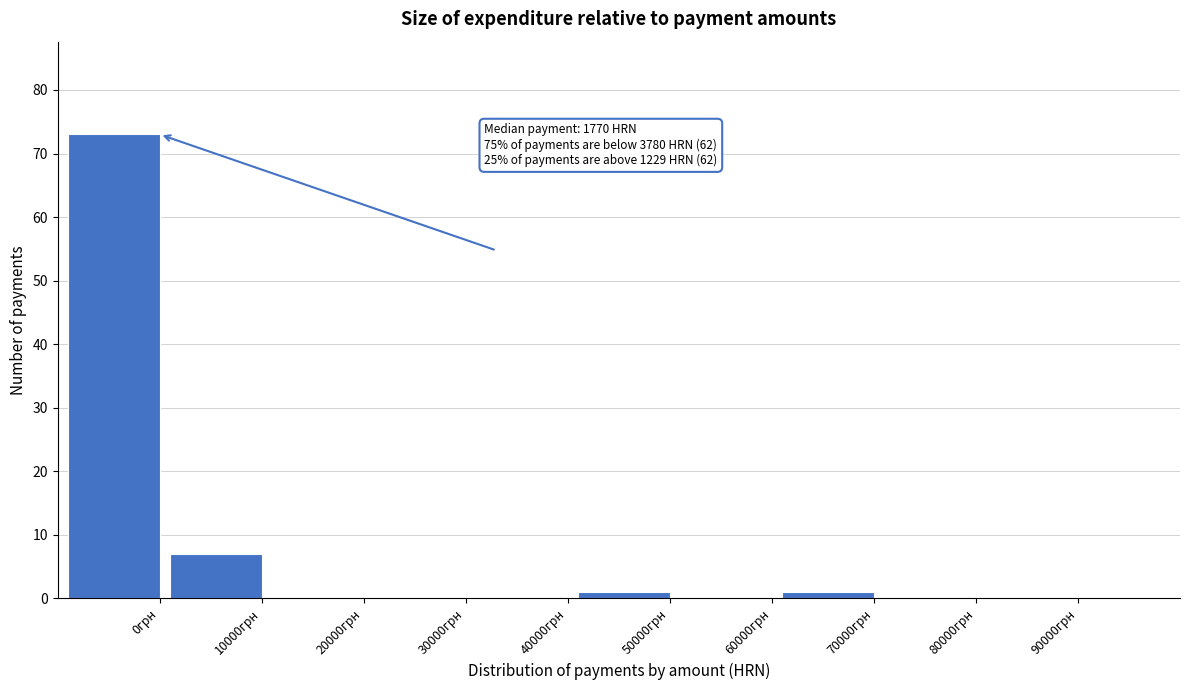

Reading right to left, what are all the values shown in this chart?

90000грн=0	80000грн=0	70000грн=1	60000грн=0	50000грн=1	40000грн=0	30000грн=0	20000грн=0	10000грн=7	0грн=73